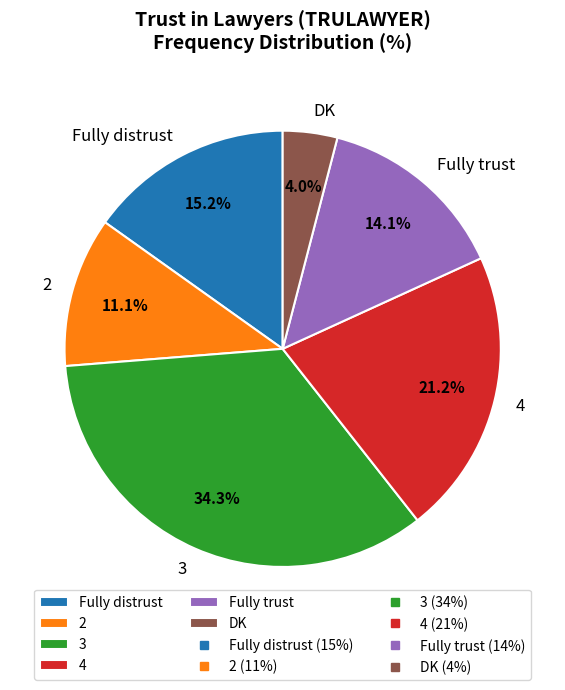

Is it true that Fully distrust is 15% of the pie?

True